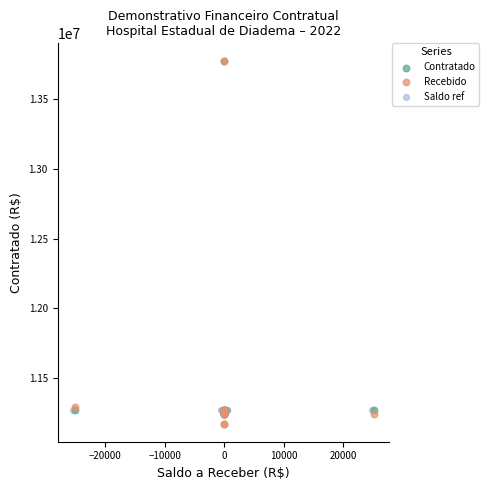

What are all the series names shown in the legend?

Contratado, Recebido, Saldo ref